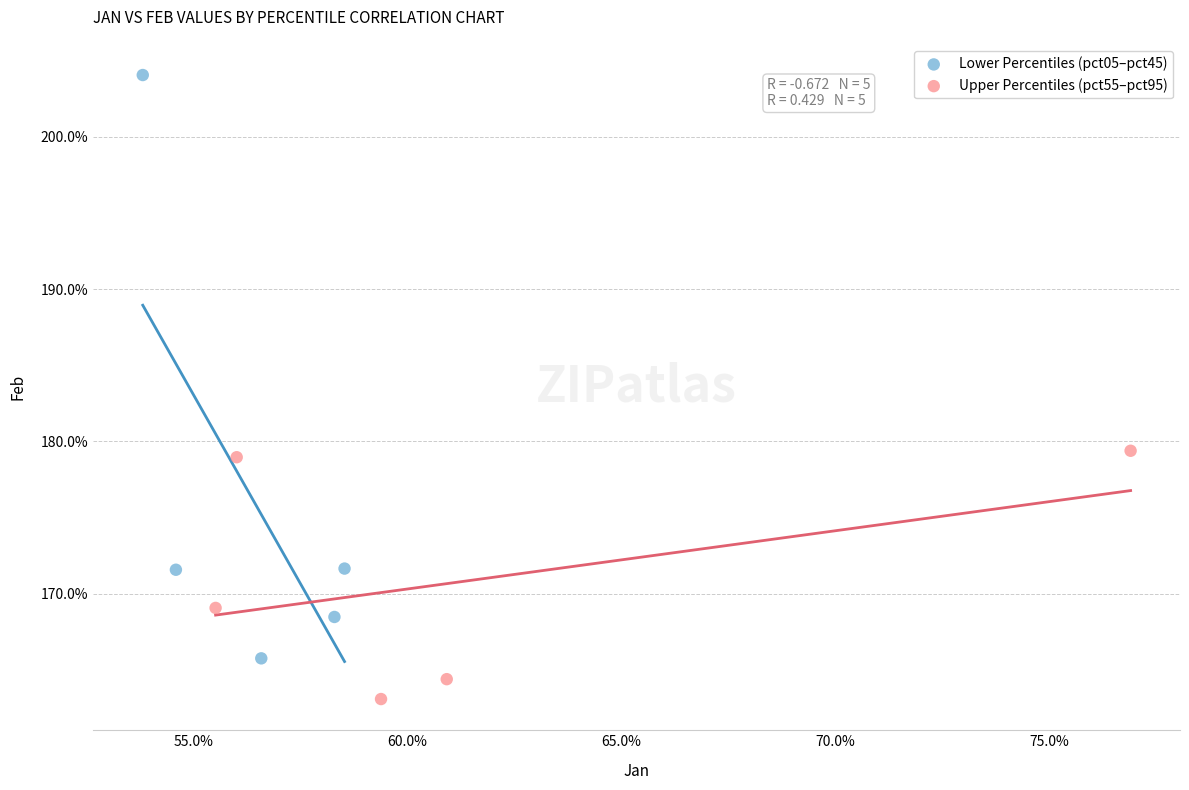

What are all the series names shown in the legend?

Lower Percentiles (pct05–pct45), Upper Percentiles (pct55–pct95)